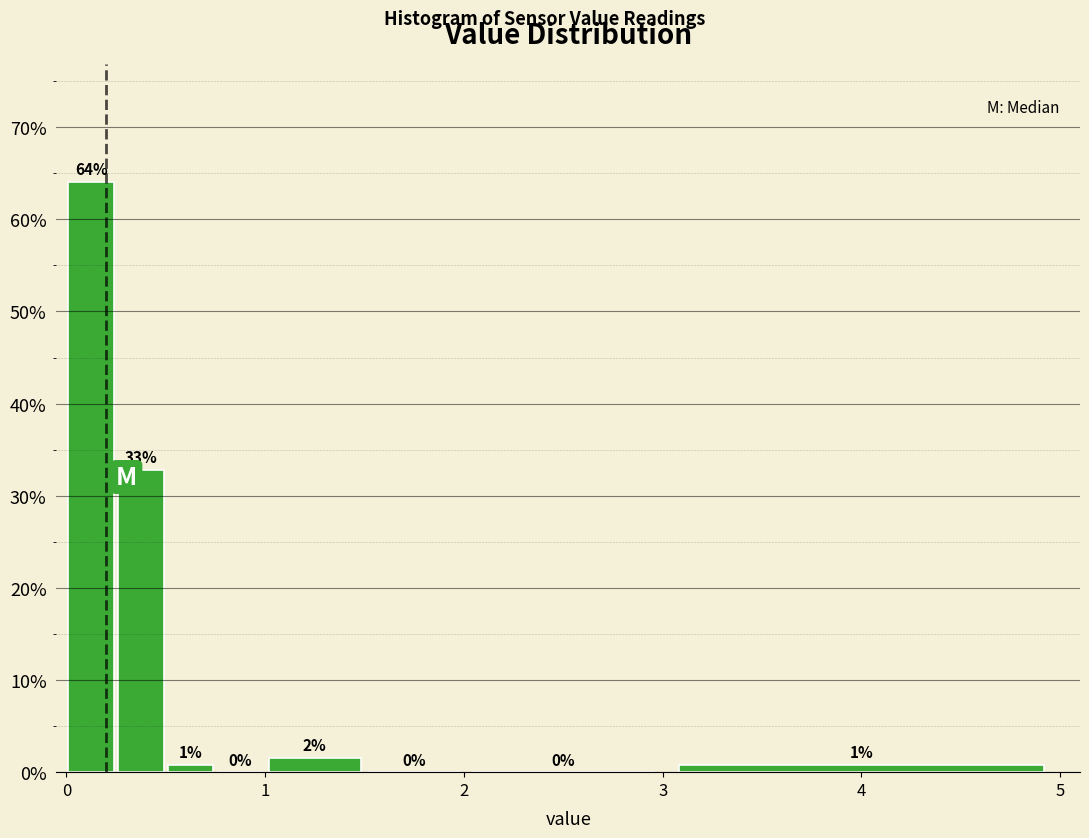

Read against the x-axis, roughly where is the centre of the tallest bar?

0.1